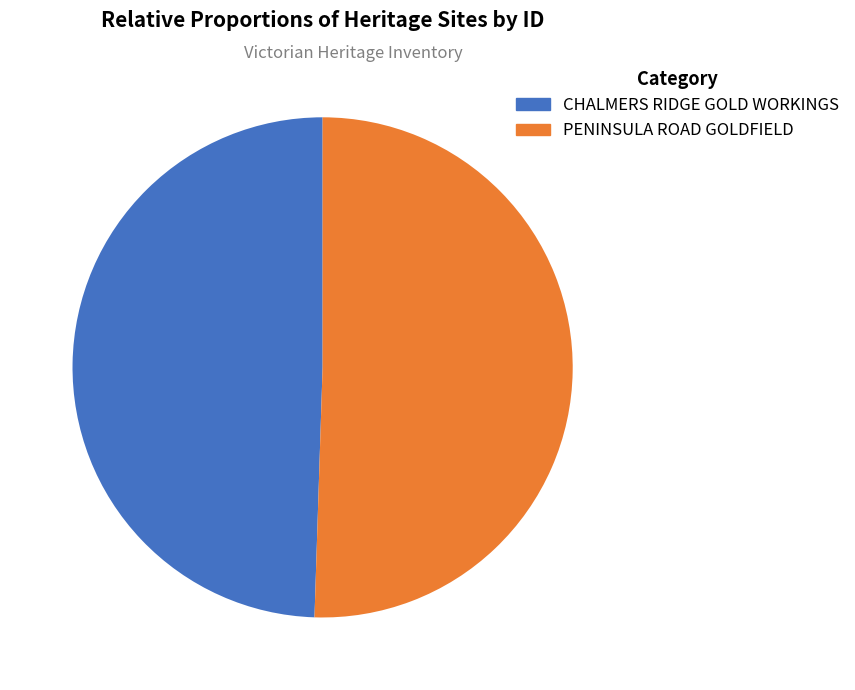

Rank the categories by value from lowest to highest.

CHALMERS RIDGE GOLD WORKINGS, PENINSULA ROAD GOLDFIELD